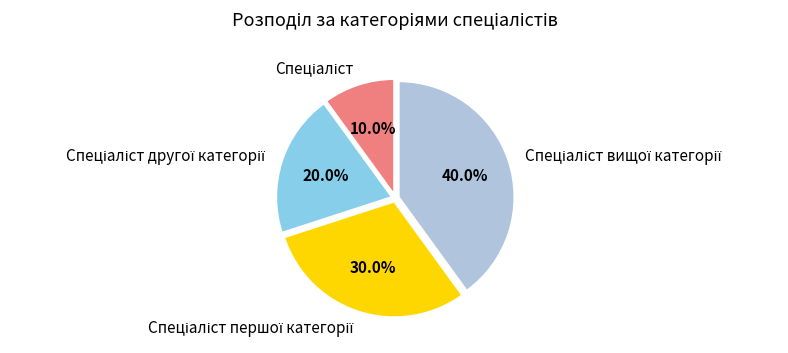

Does any single category account for the majority?

No